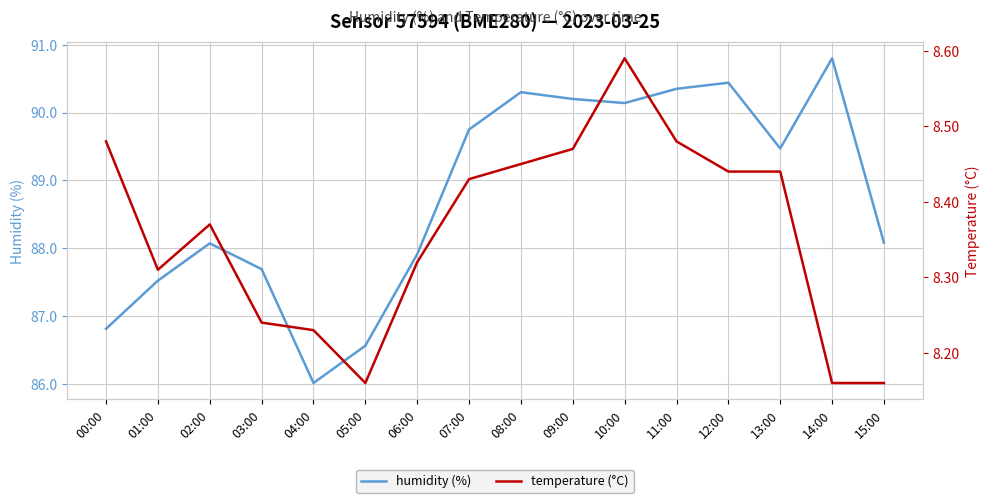

True or false: humidity (%) has more than 1 points higher than both neighbors.

True